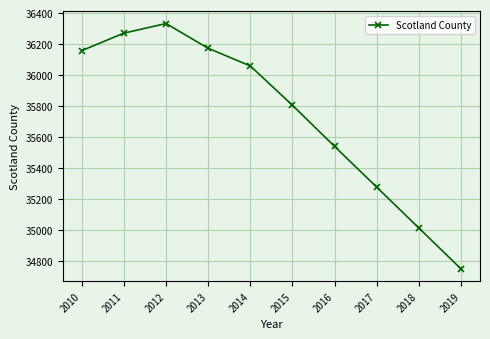

True or false: there are more than 0 points higher than both neighbors.

True